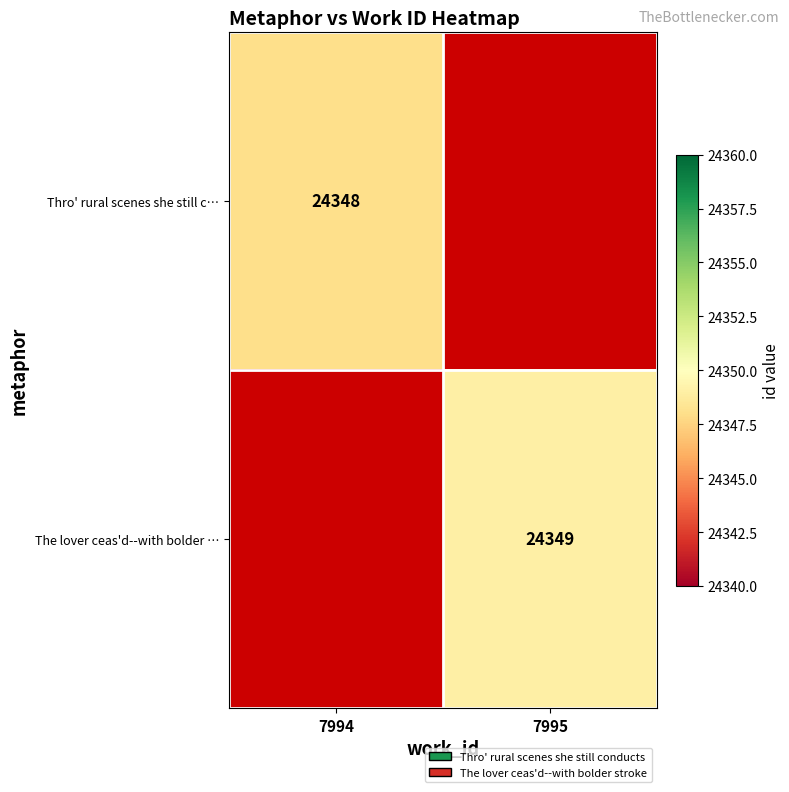

What is the greatest value displayed?

24349.0